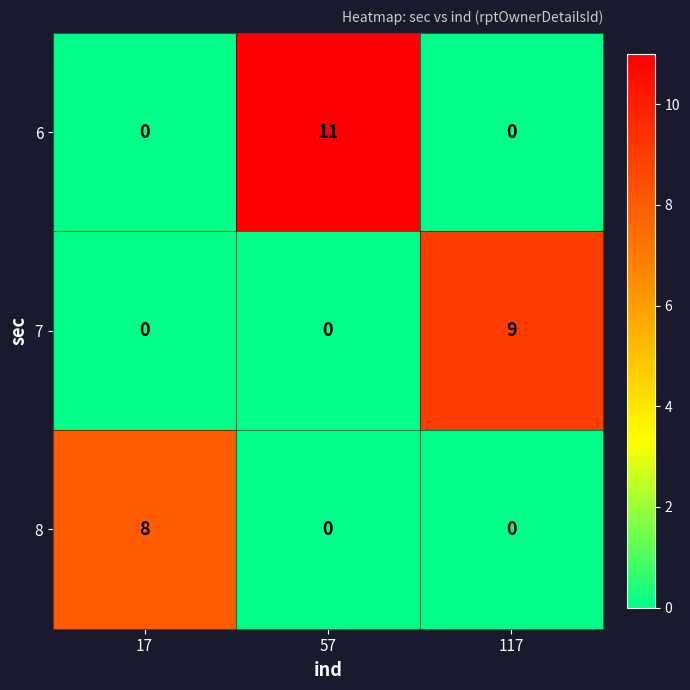

Count the number of categories in the chart.

3